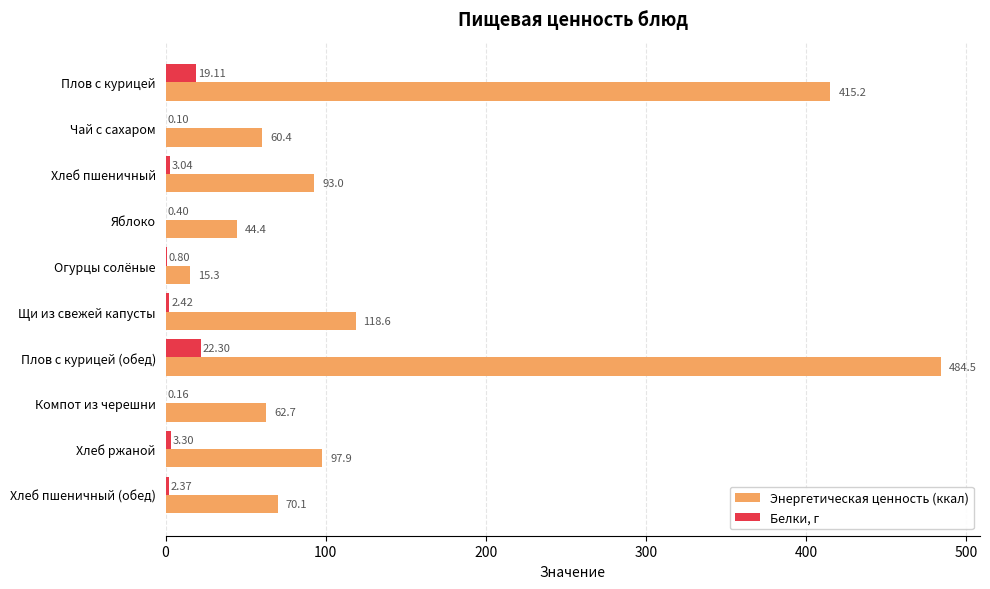

How many values in the Белки, г series exceed 2?

6